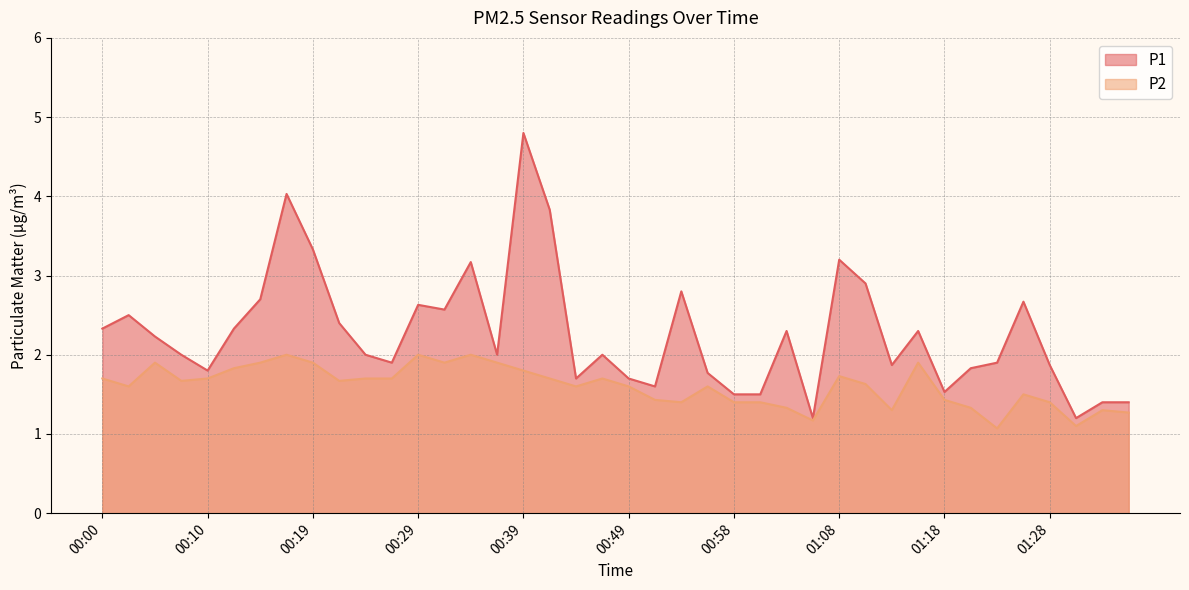

At which category is the sum across all series the highest?

00:39